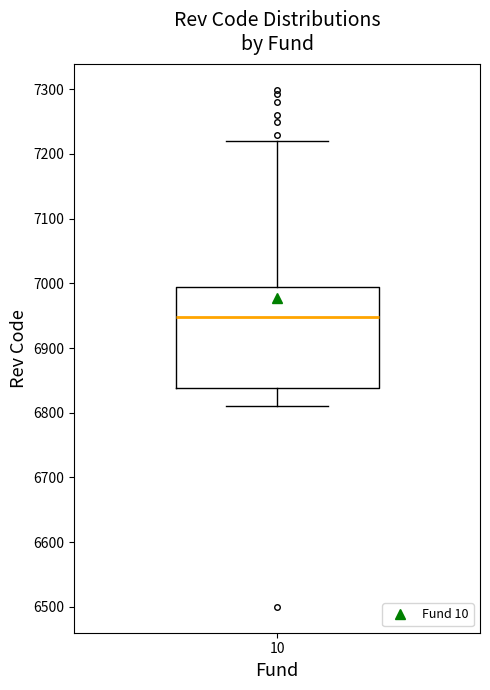

Transcribe this box plot: give where the median line is, the range the box spans, and where the two whiskers end, as read against the y-axis. The values are not printed on the chart, so give them approximately, as read against the axis.

median 6950, box 6840 to 6990, whiskers 6810 to 7220